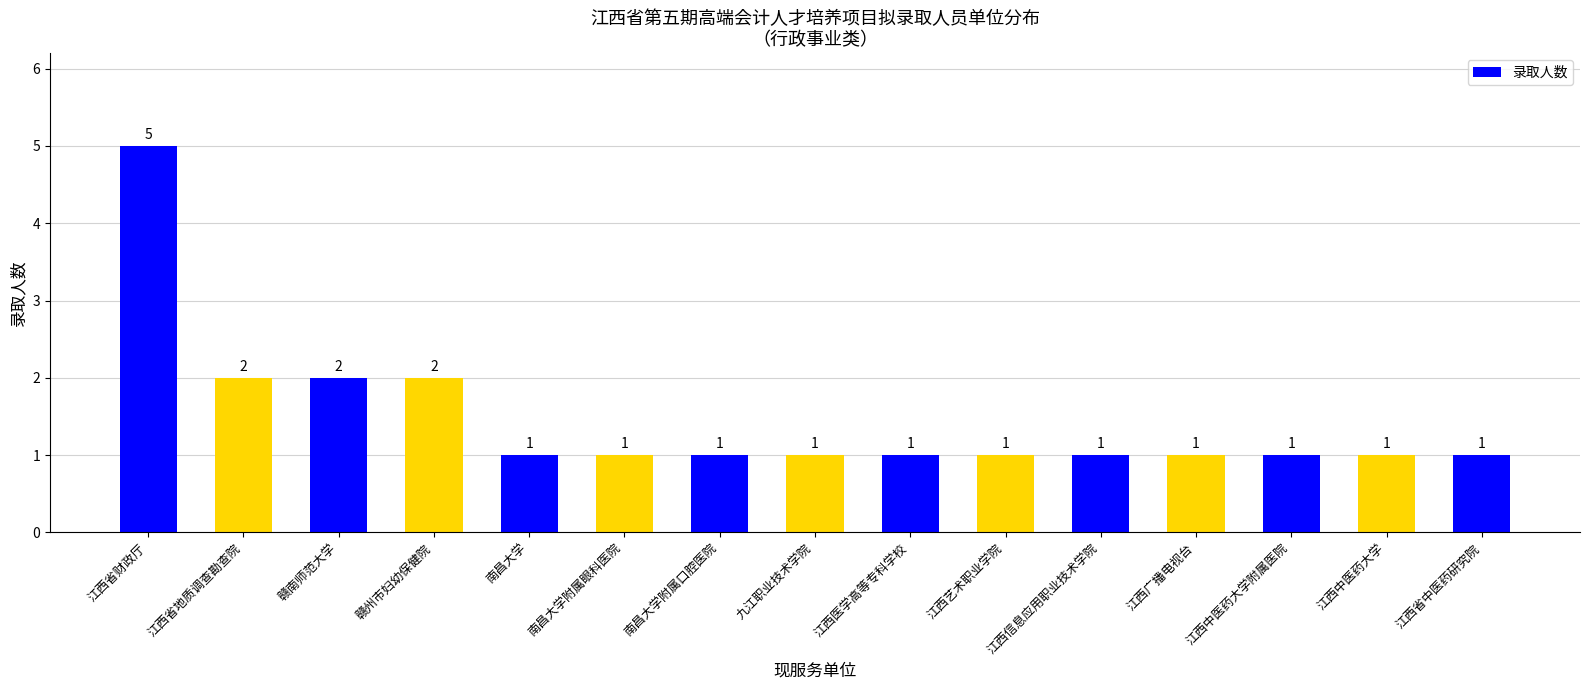

Which has a higher value, 南昌大学 or 江西省地质调查勘查院?

江西省地质调查勘查院